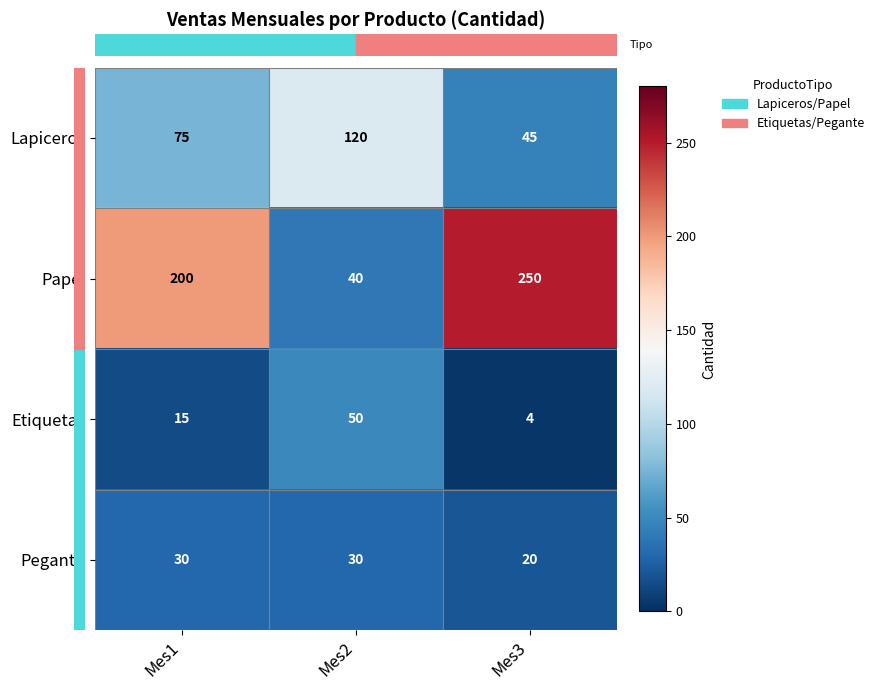

True or false: Pegante has a value of 30 at Mes2.

True